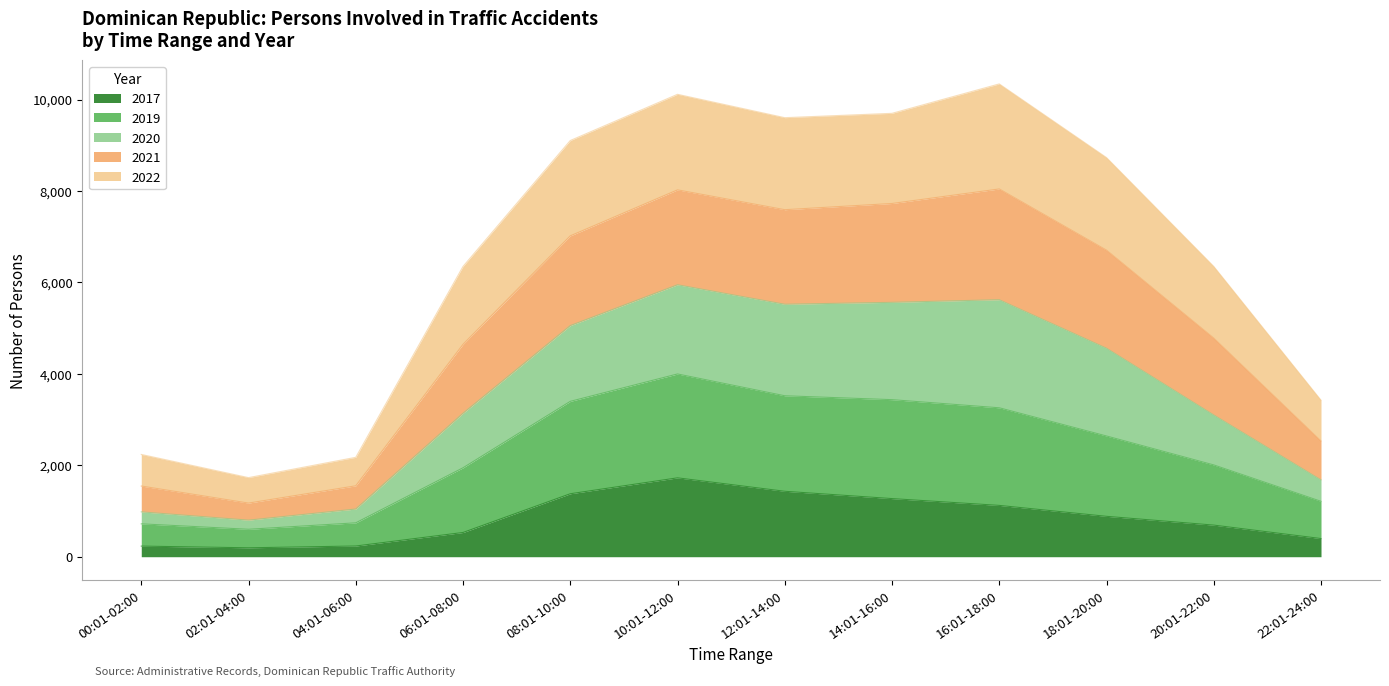

At which label does 2017 reach its peak?

10:01-12:00